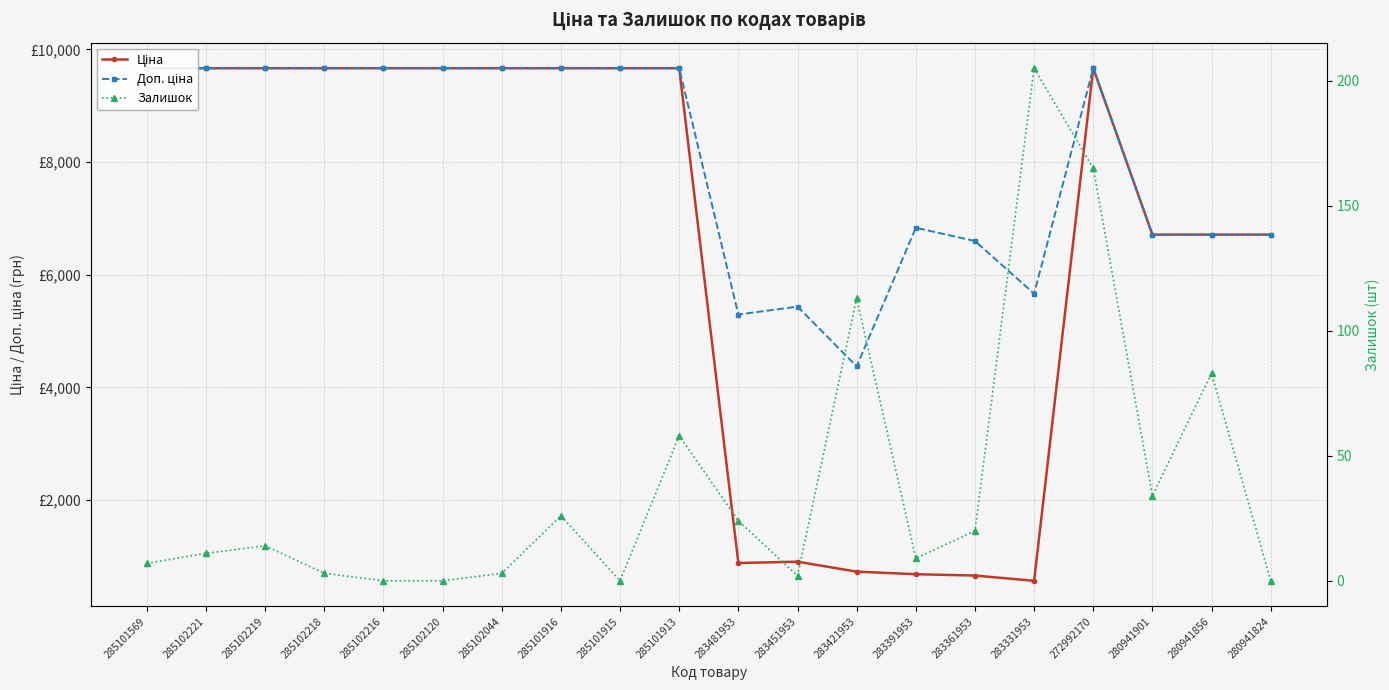

What position from the left is 285102216?

5